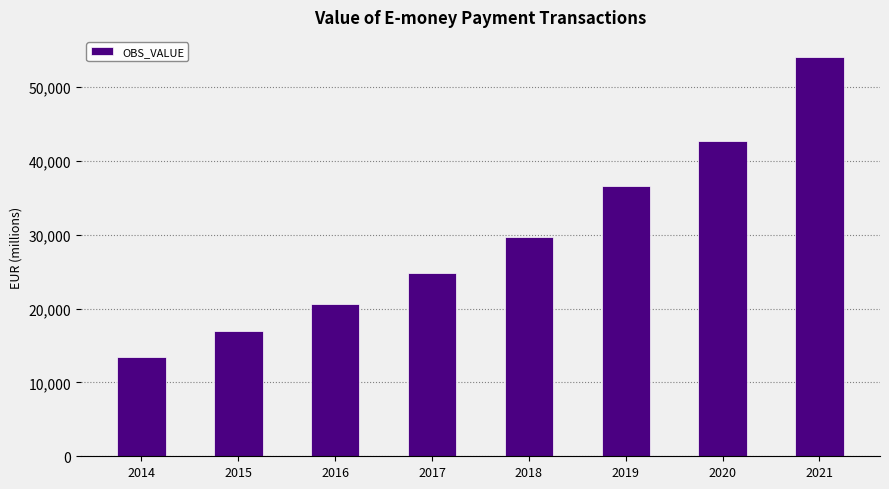

Reading left to right, transcribe all the data shown in this chart.

13486.9	16976.8	20564.6	24875.1	29737.3	36607.0	42737.7	54114.9